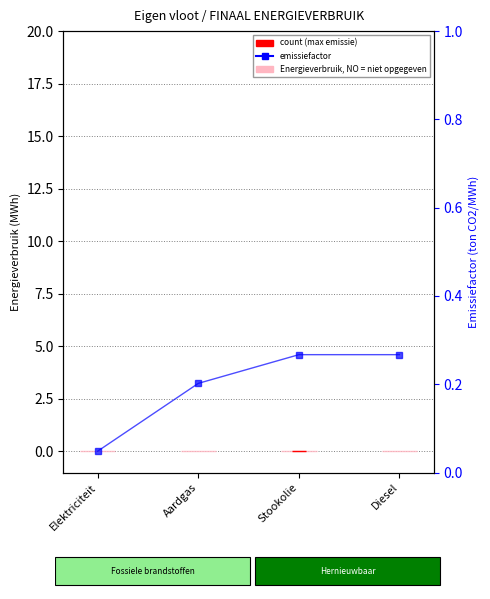

What is the difference between the maximum and minimum values in the emissiefactor (ton CO2/MWh) series?

0.2